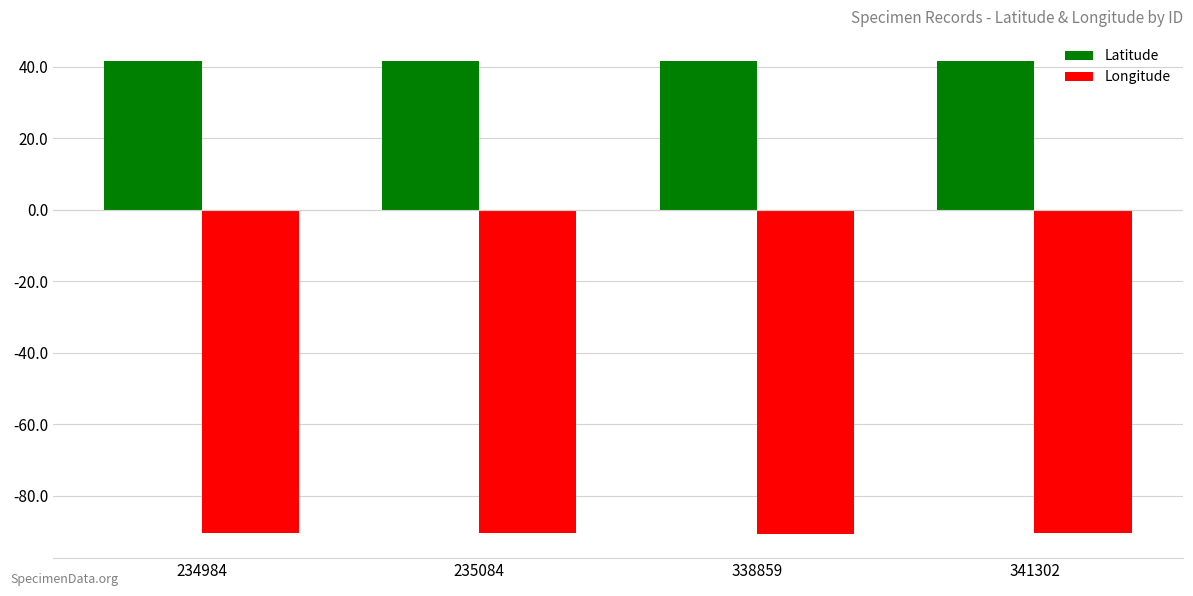

What is the lowest value of the Longitude series?

-90.8